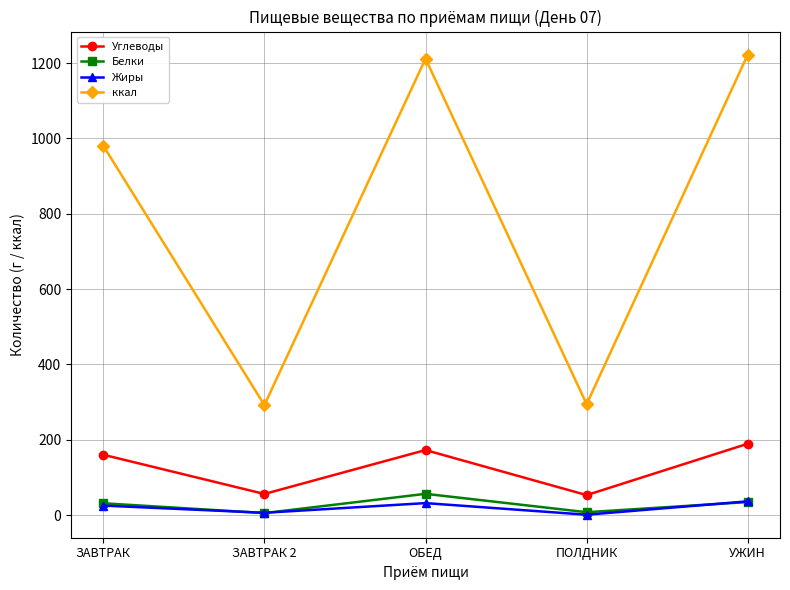

Which series has the largest total across all categories?

ккал